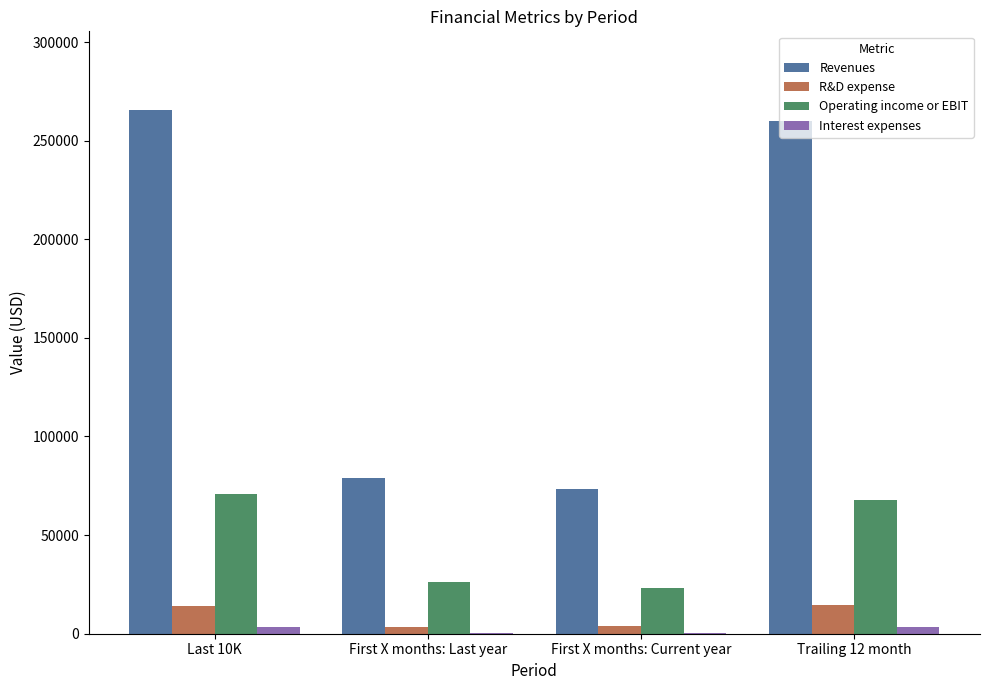

What is the maximum value shown in the chart?

265595